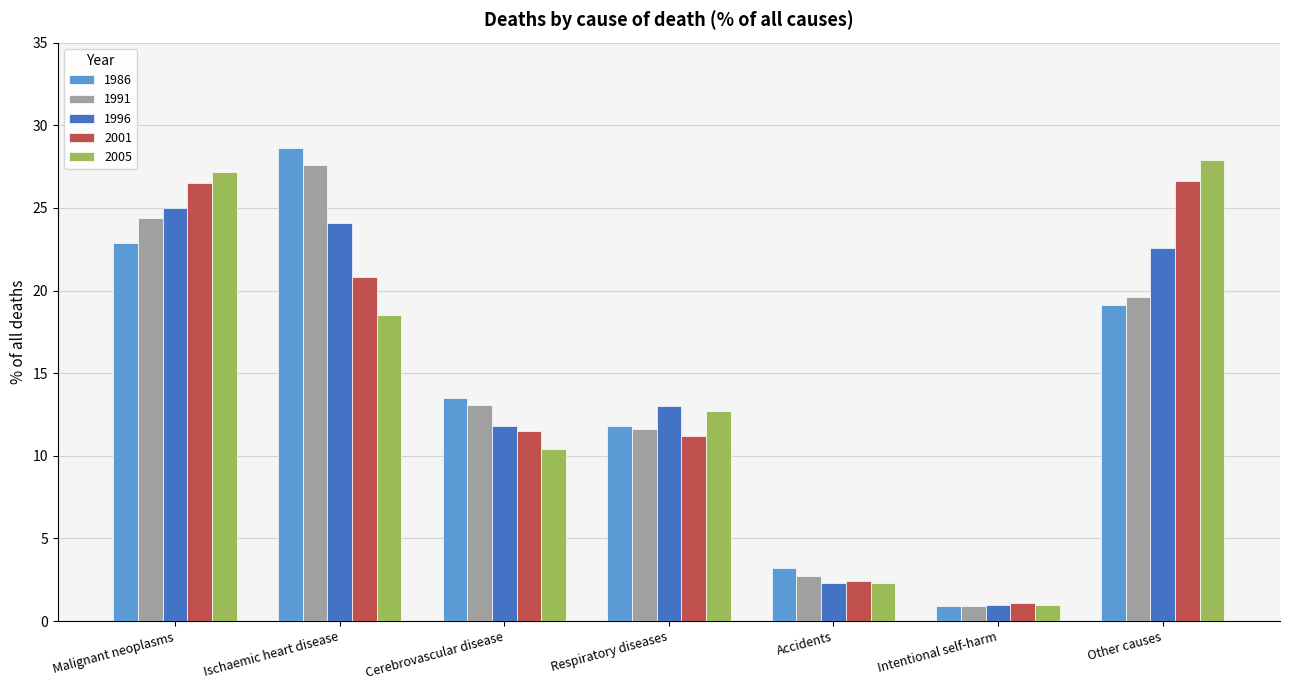

List the series in order of their peak value, lowest first.

1996, 2001, 1991, 2005, 1986